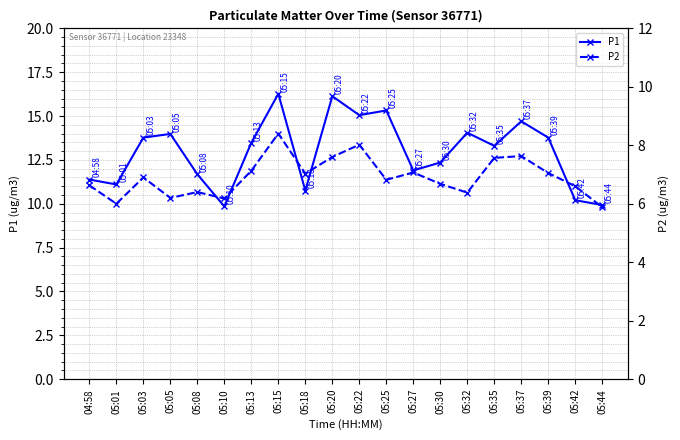

What is the difference between the maximum and minimum values in the P1 series?

6.4